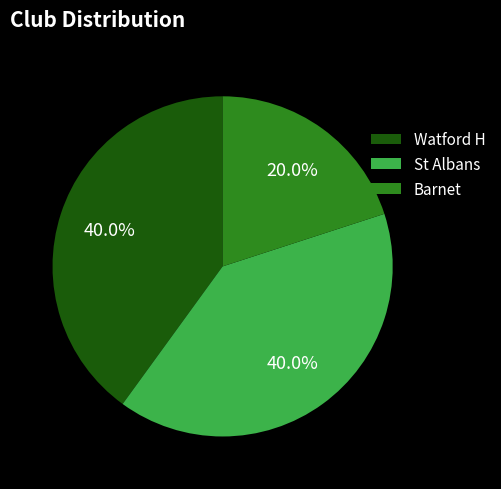

Which has a higher value, Barnet or Watford H?

Watford H